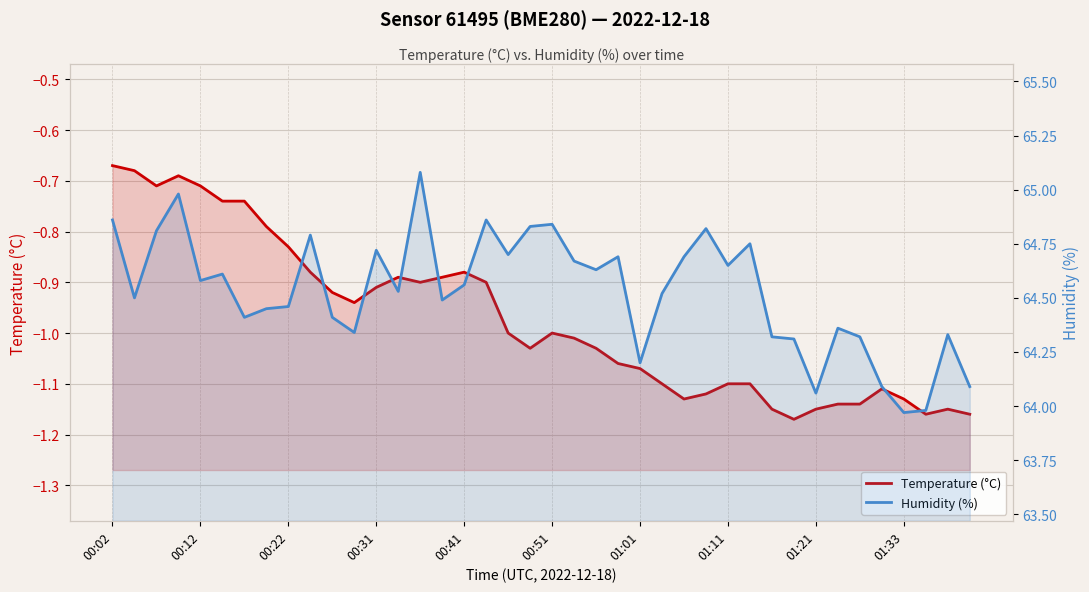

Is the value of Temperature (°C) at 14 greater than the value of Humidity (%) at 11?

No